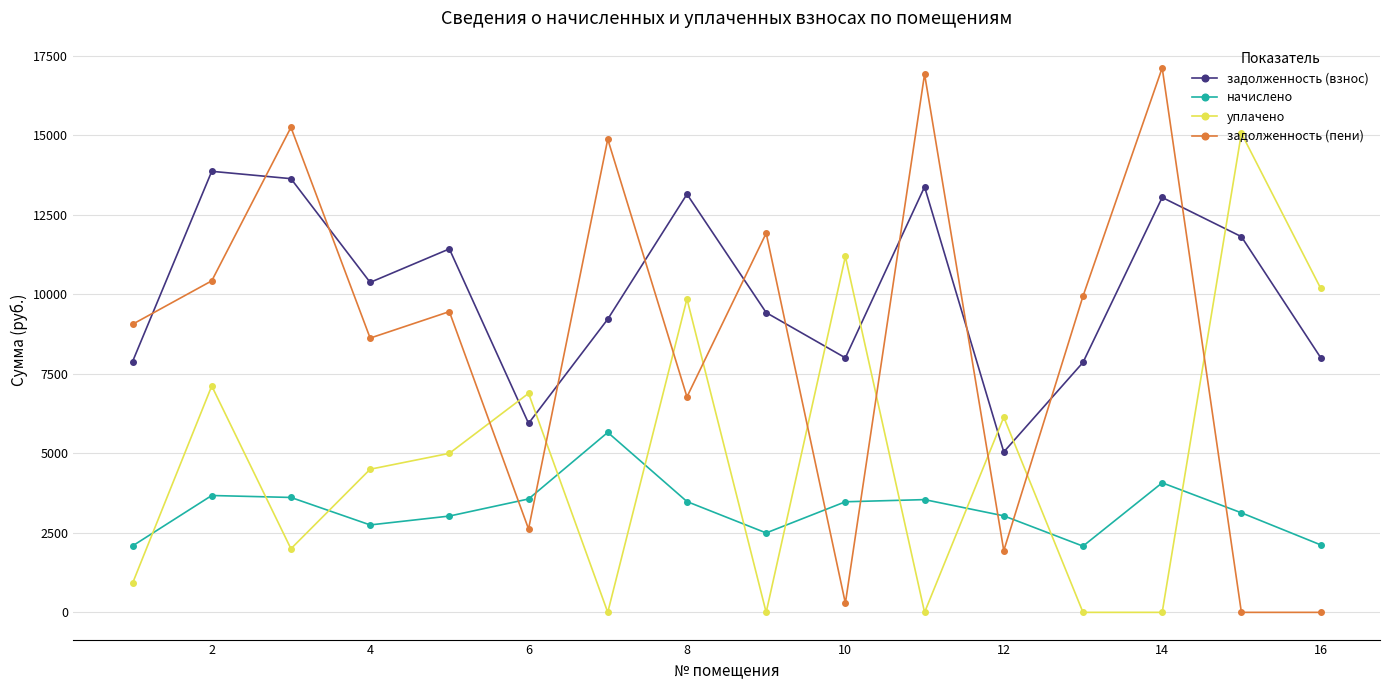

What is the difference between the maximum and minimum values in the уплачено series?

15063.0